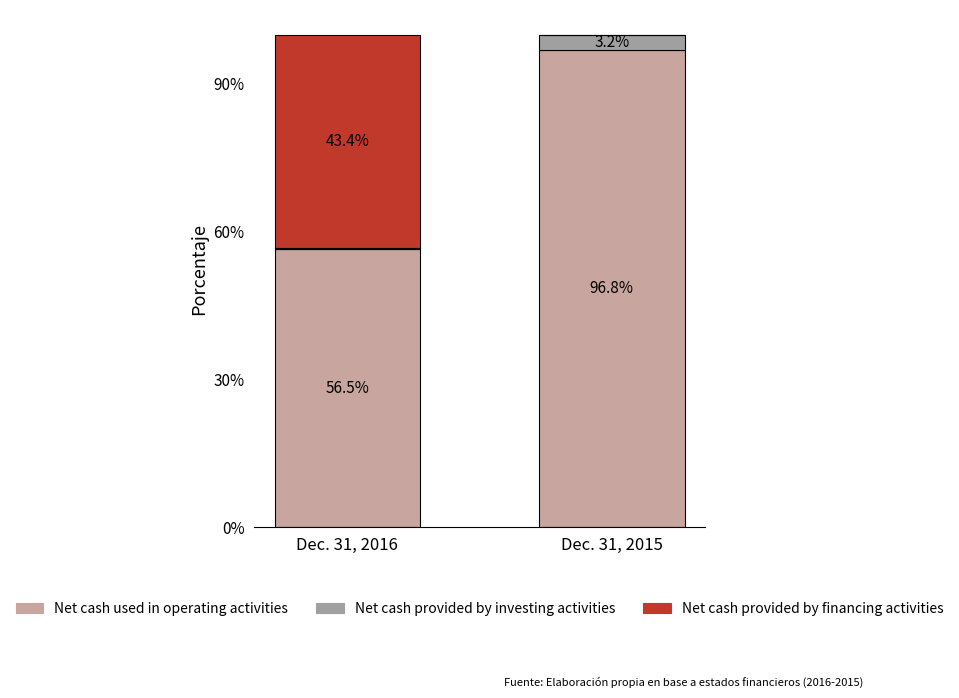

What is the total value across all series at Dec. 31, 2016?

100.0